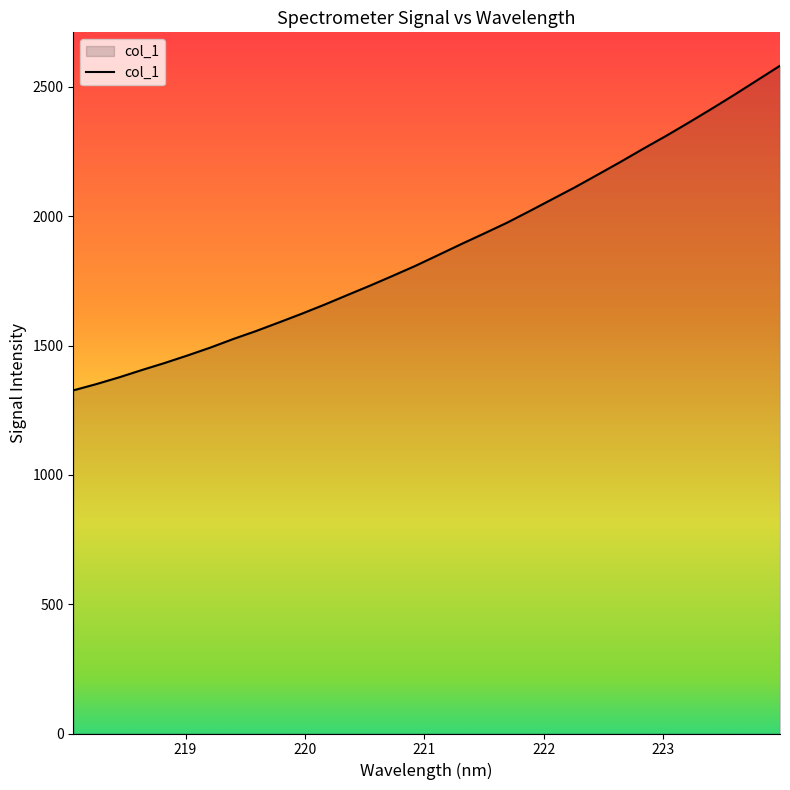

What is the difference between the maximum and minimum values?

1255.3